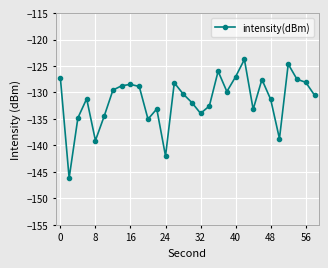

What is the greatest value displayed?

-123.8